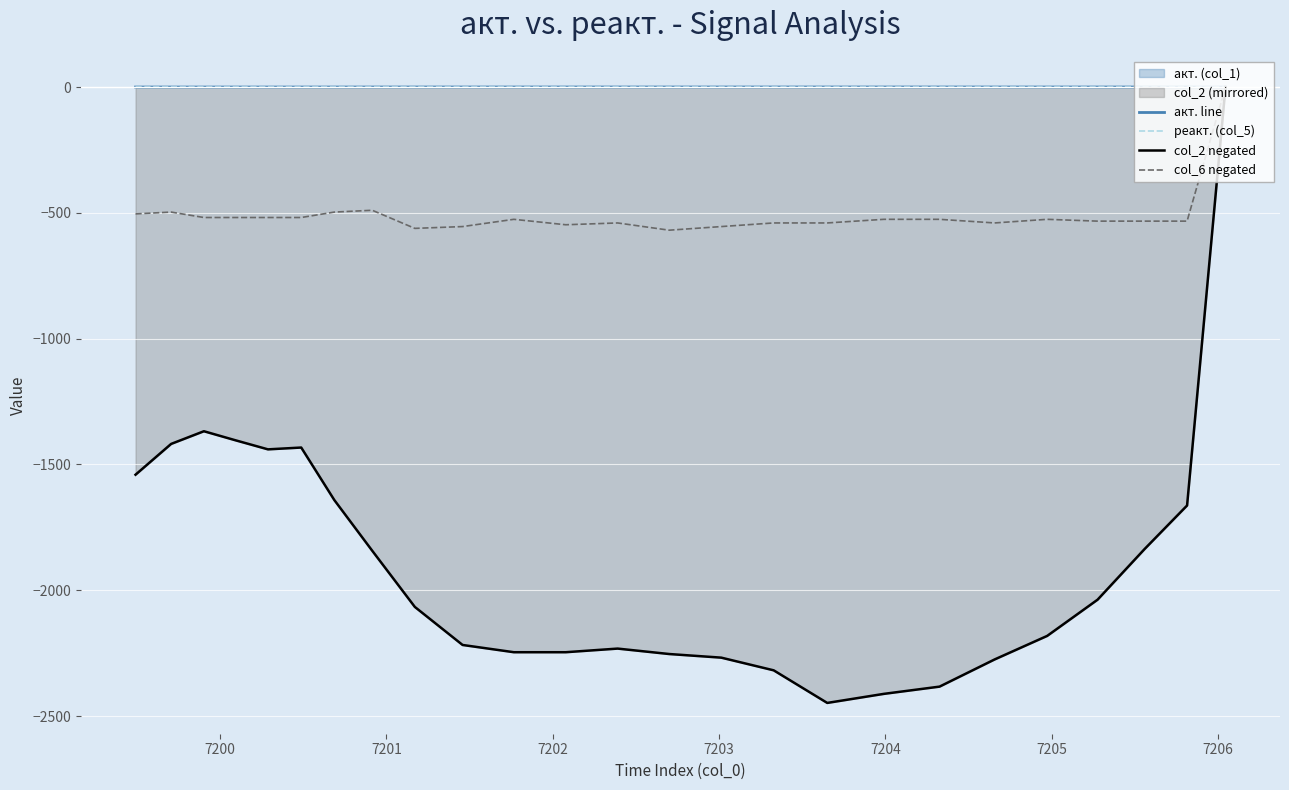

What is the minimum value shown in the chart?

-2448.0